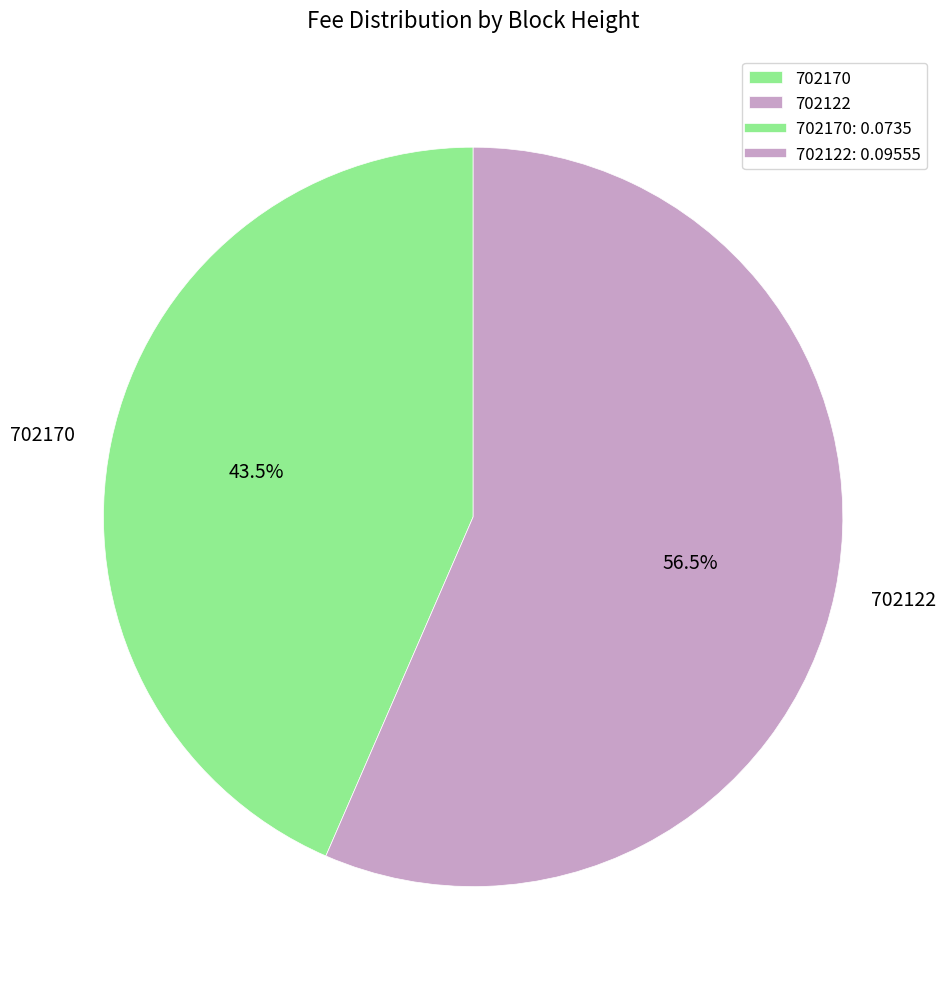

Does 702122 account for over 50% of the chart?

Yes